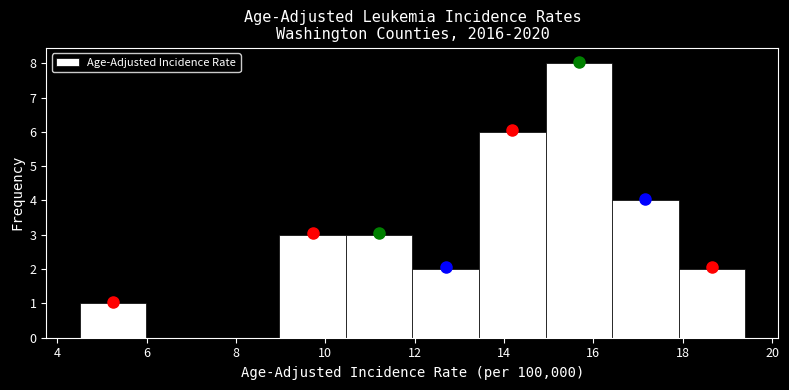

Reading left to right, transcribe this chart: for each bar, give the range it covers on the x-axis and its height. Neither the bar edges nor the heights are printed on the chart, so give them approximately, as read against the axes.

4.6 to 6.0: 1
6.0 to 7.4: 0
7.4 to 9.0: 0
9.0 to 10.4: 3
10.4 to 12.0: 3
12.0 to 13.4: 2
13.4 to 15.0: 6
15.0 to 16.4: 8
16.4 to 18.0: 4
18.0 to 19.4: 2